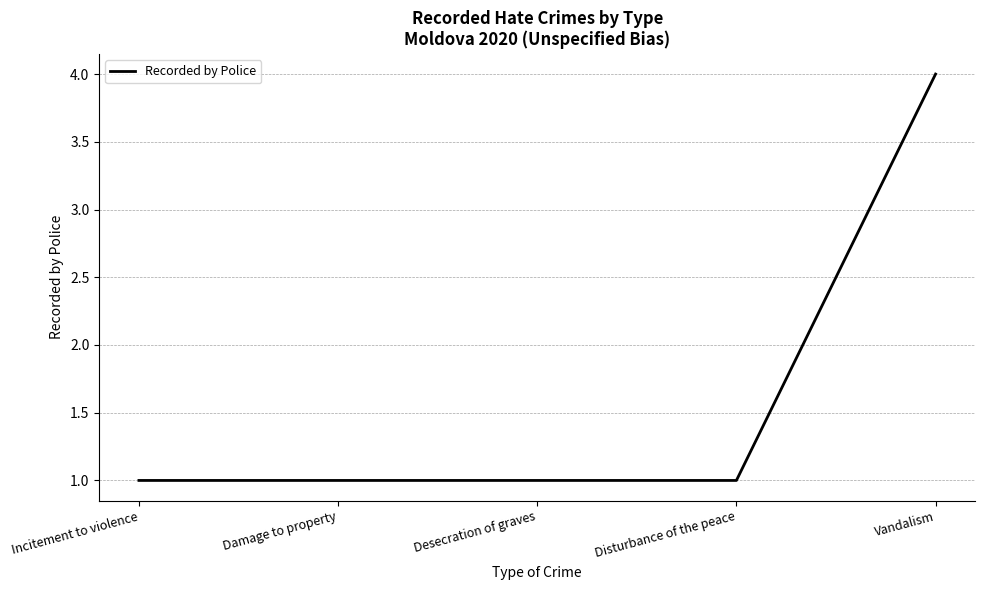

Is it true that the value at Desecration of graves is 1?

True